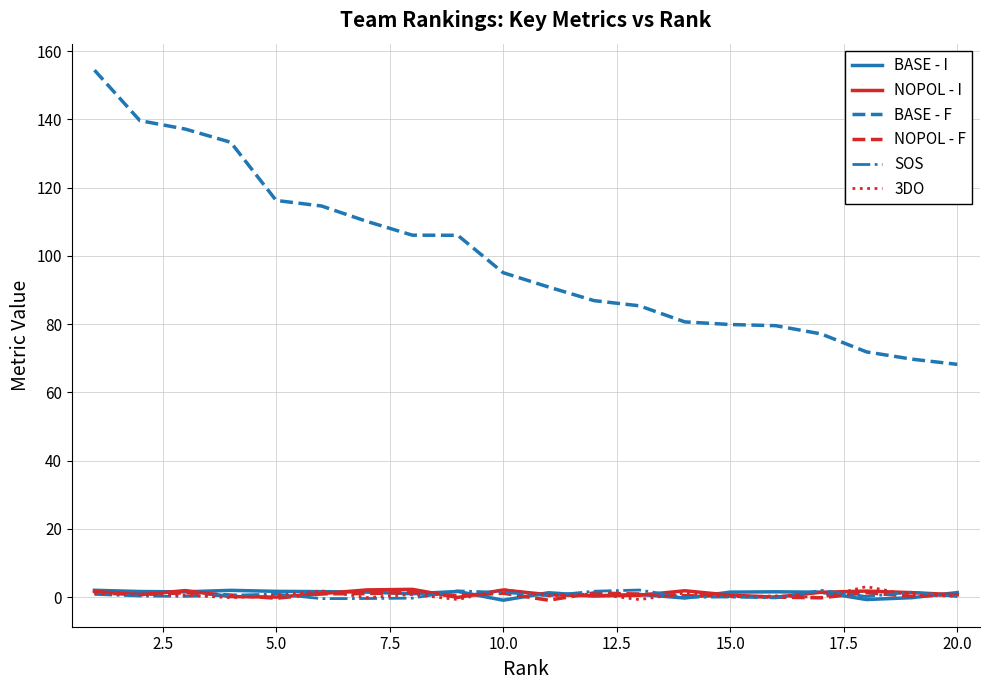

Which series has the widest spread of values?

BASE - F